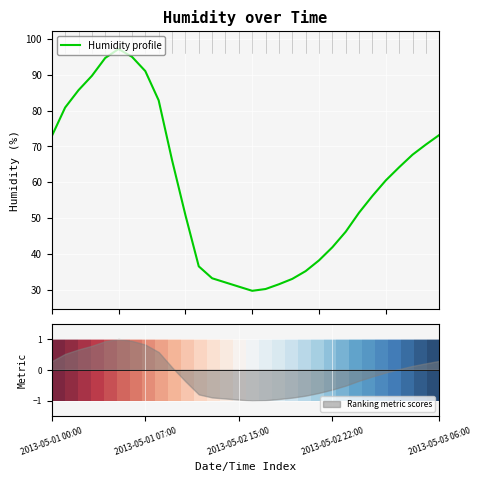

How many data points in Humidity profile are less than 60?

15